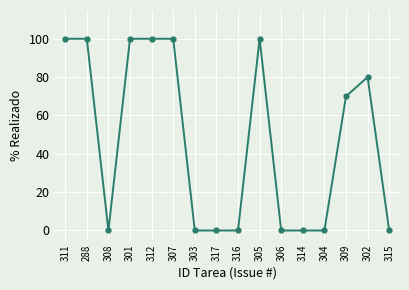

What is the difference between the values at 308 and 309?

70